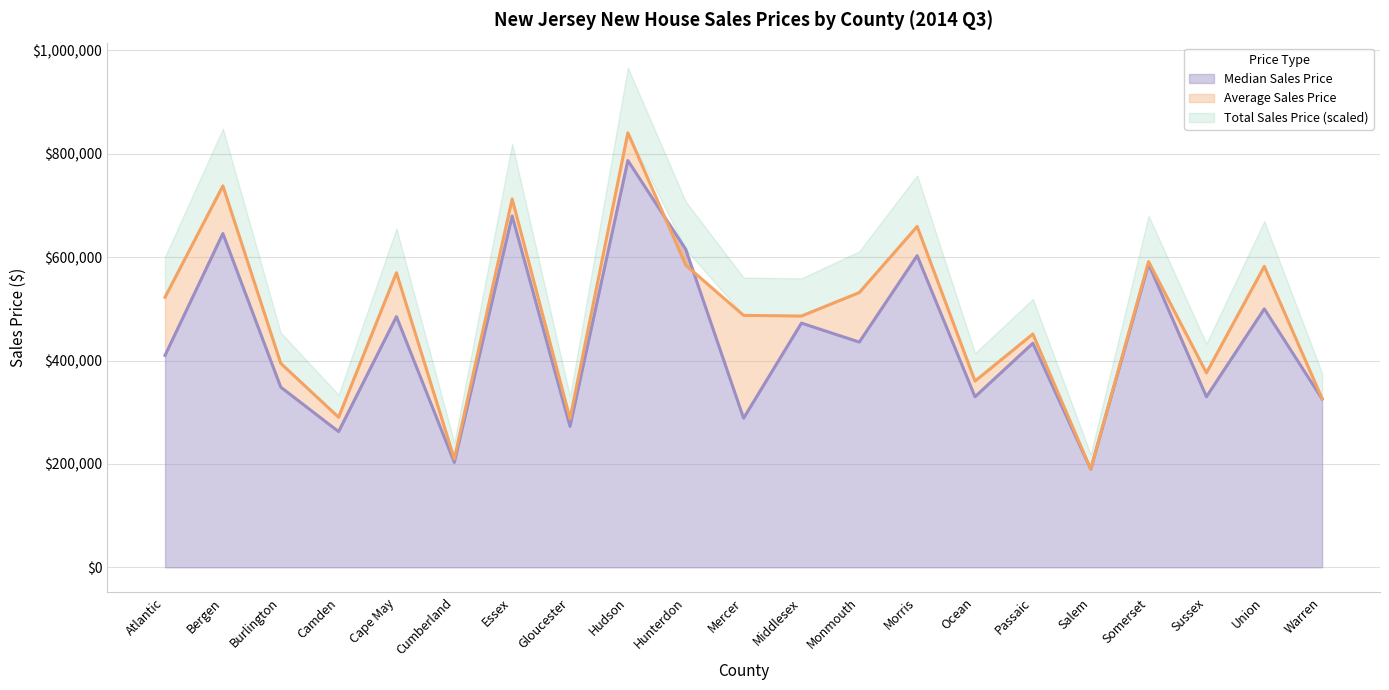

How many interior local peaks does the Average Sales Price series have?

8